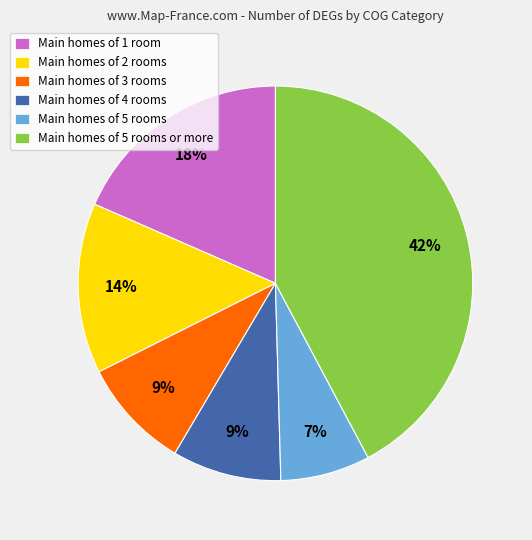

Is there any slice that represents more than half of the pie?

No